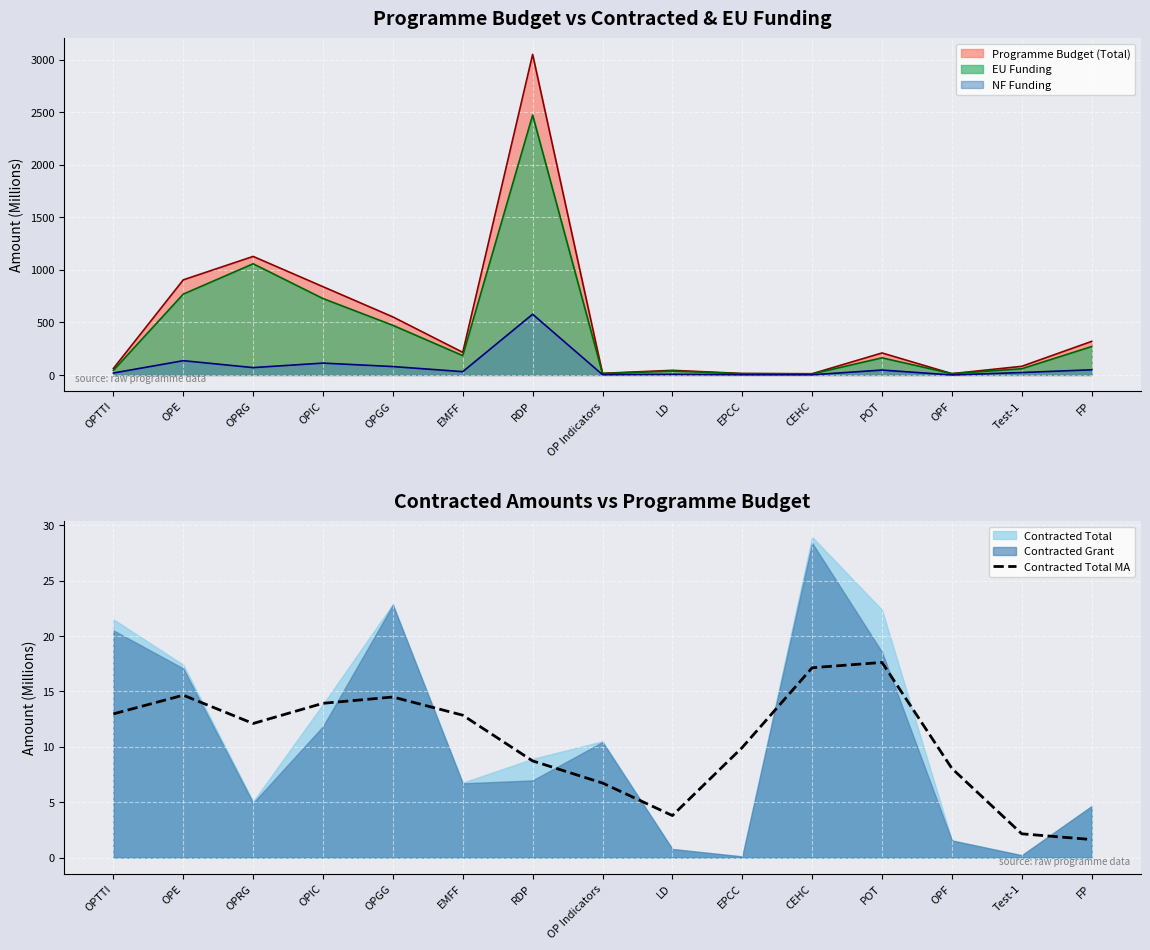

What is the lowest value of the Contracted Total MA series?

1.6